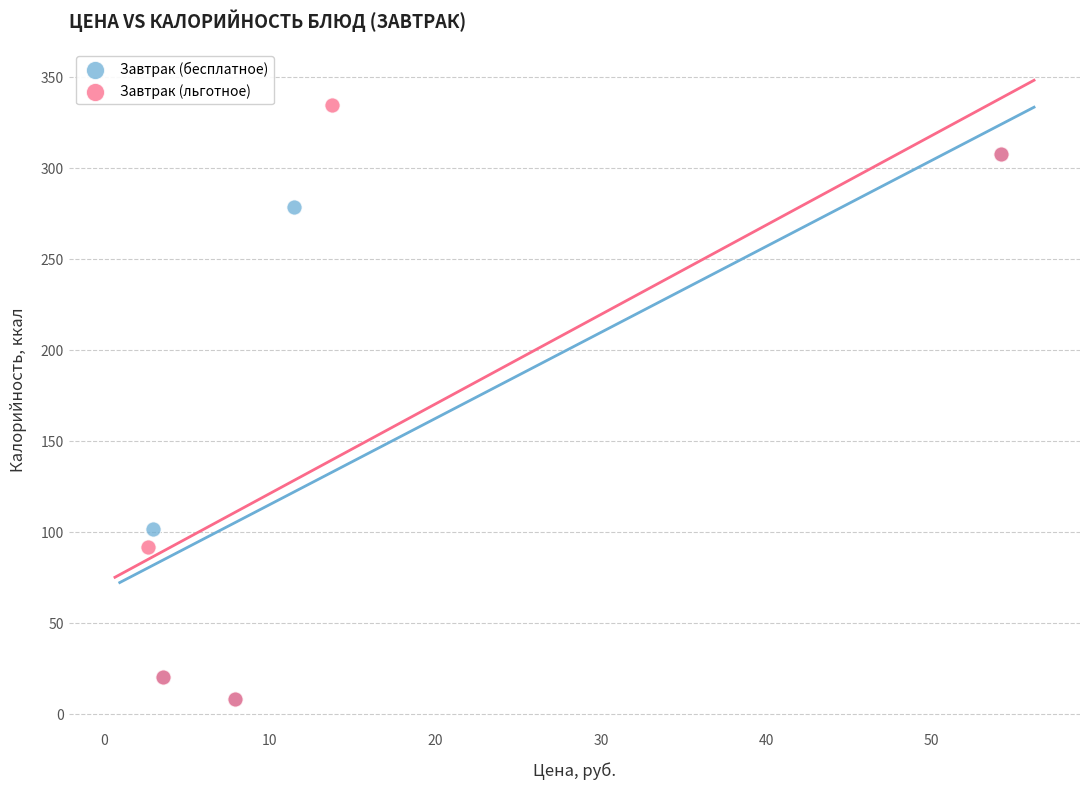

Which series has the largest Y range (max minus min)?

Завтрак (льготное)